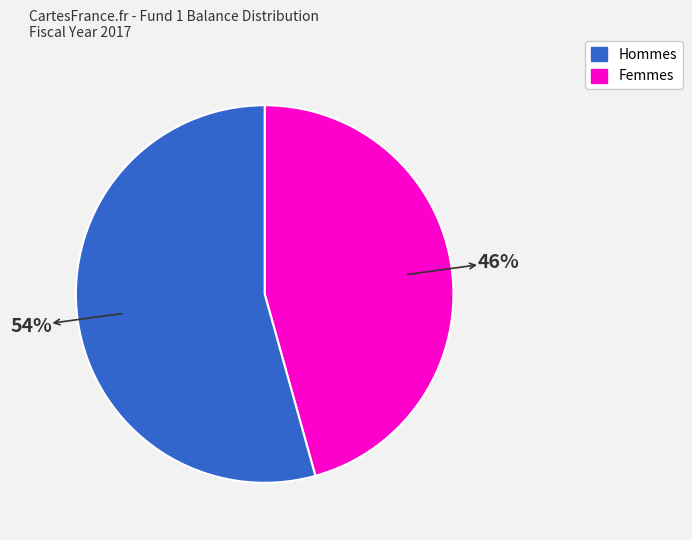

Is there a majority slice in this chart?

Yes